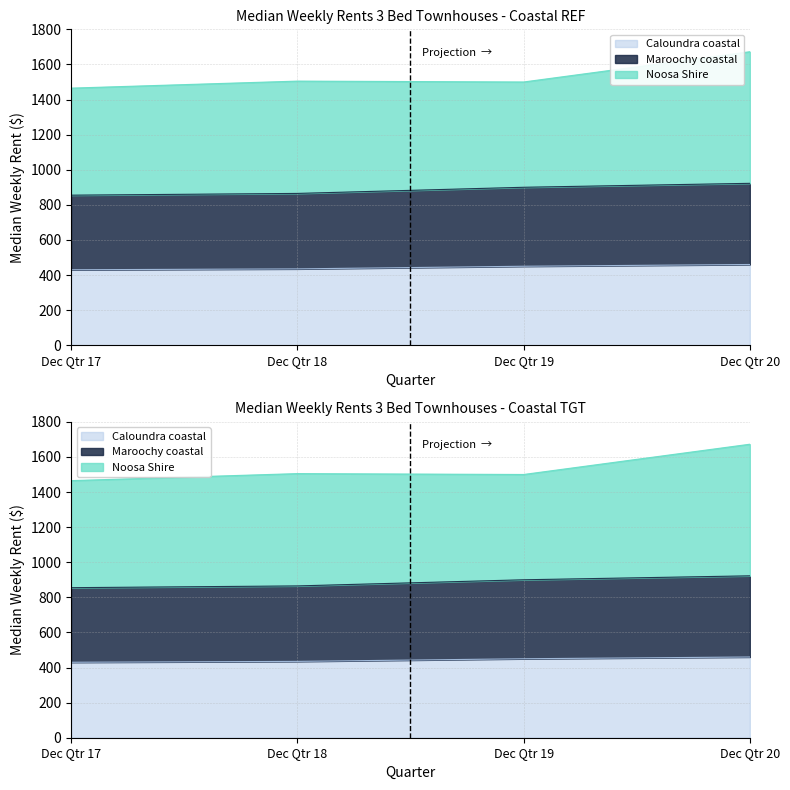

What is the difference between the maximum and minimum values in the Maroochy coastal series?

67.5